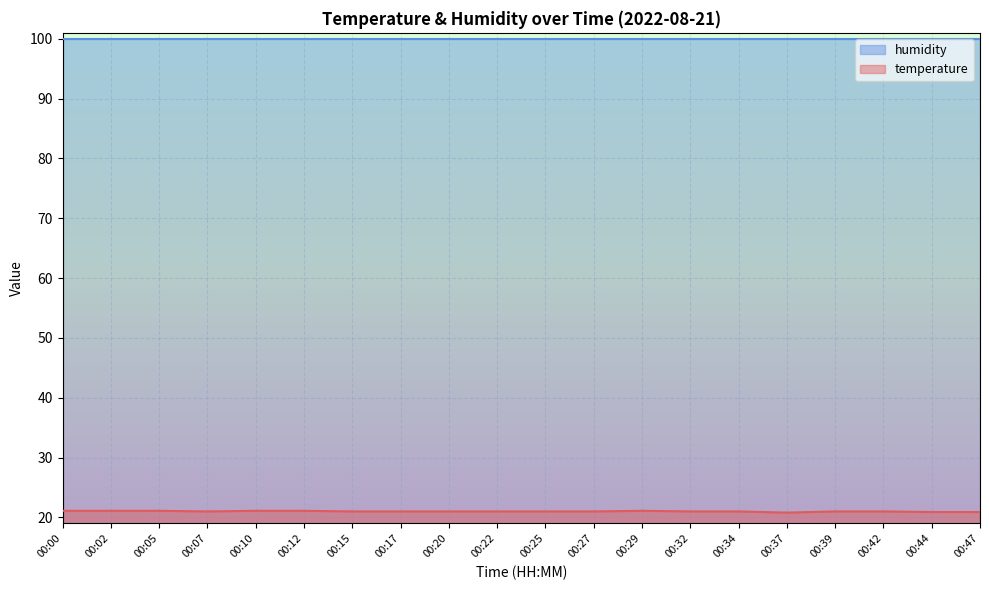

How many categories are shown in the chart?

20